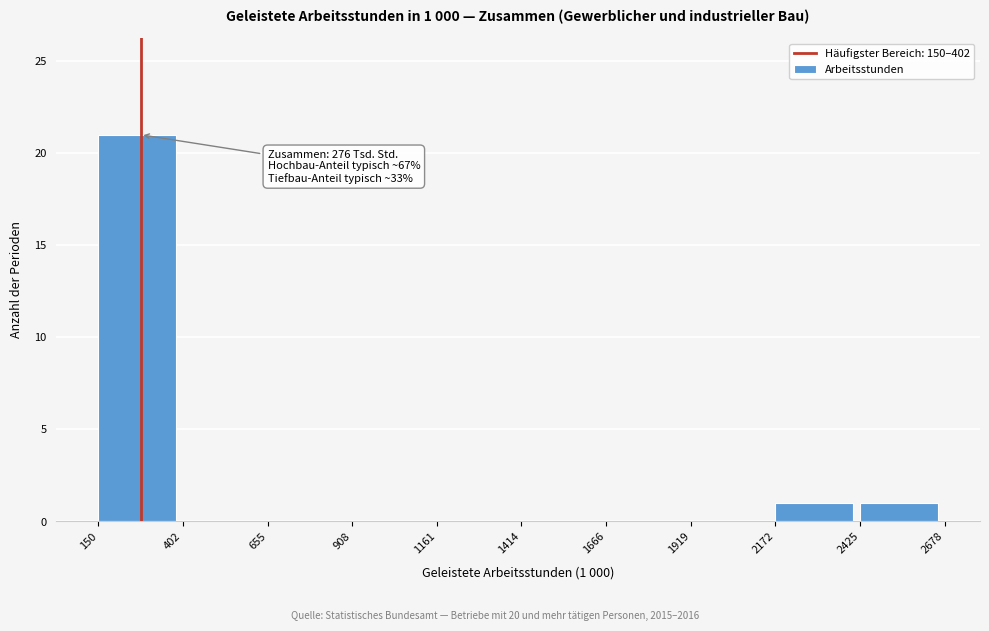

Which range on the x-axis has the tallest bar?

150 to 402